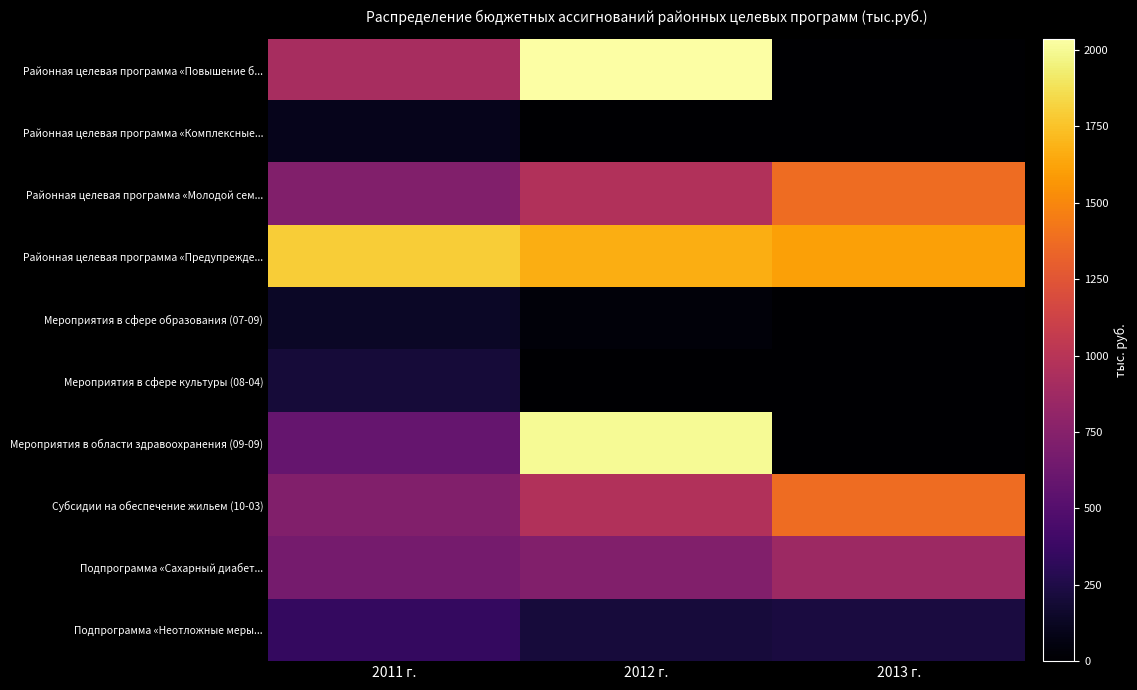

List the series in order of their peak value, highest first.

Районная целевая программа «Повышение б..., Мероприятия в области здравоохранения (09-09), Районная целевая программа «Предупрежде..., Районная целевая программа «Молодой сем..., Субсидии на обеспечение жильем (10-03), Подпрограмма «Сахарный диабет..., Подпрограмма «Неотложные меры..., Мероприятия в сфере культуры (08-04), Мероприятия в сфере образования (07-09), Районная целевая программа «Комплексные...